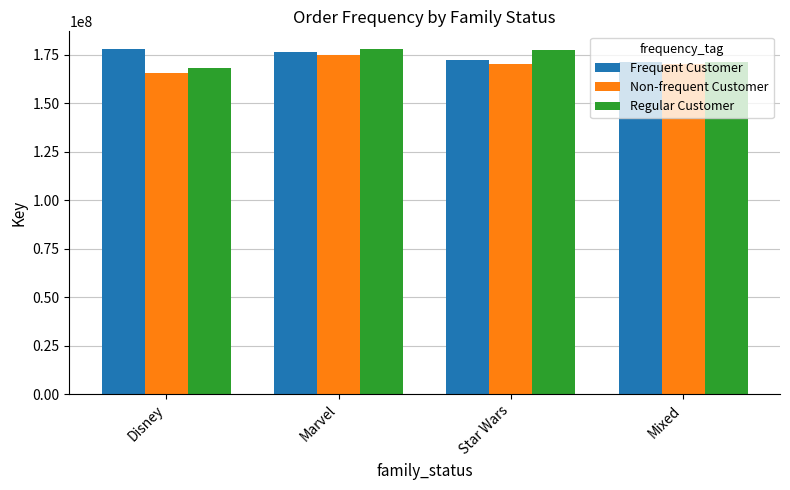

What is the sum of the Regular Customer values at Star Wars and Mixed?

348638468